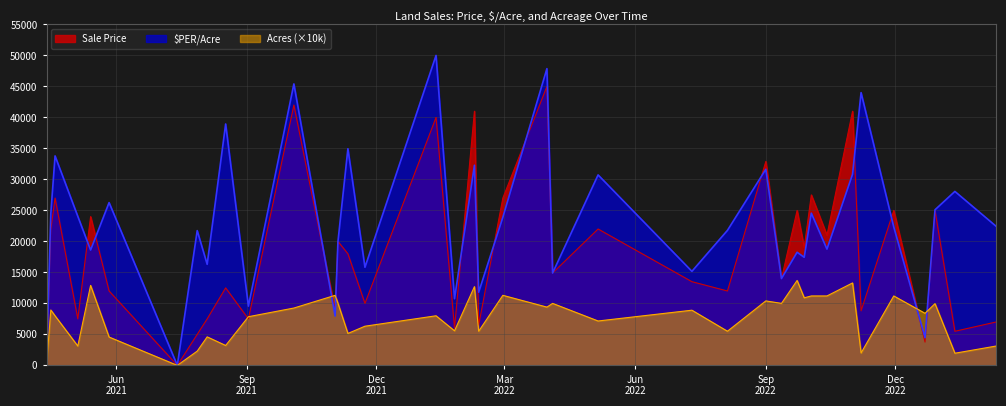

True or false: Sale Price has a value of 25000.0 at 32.

True